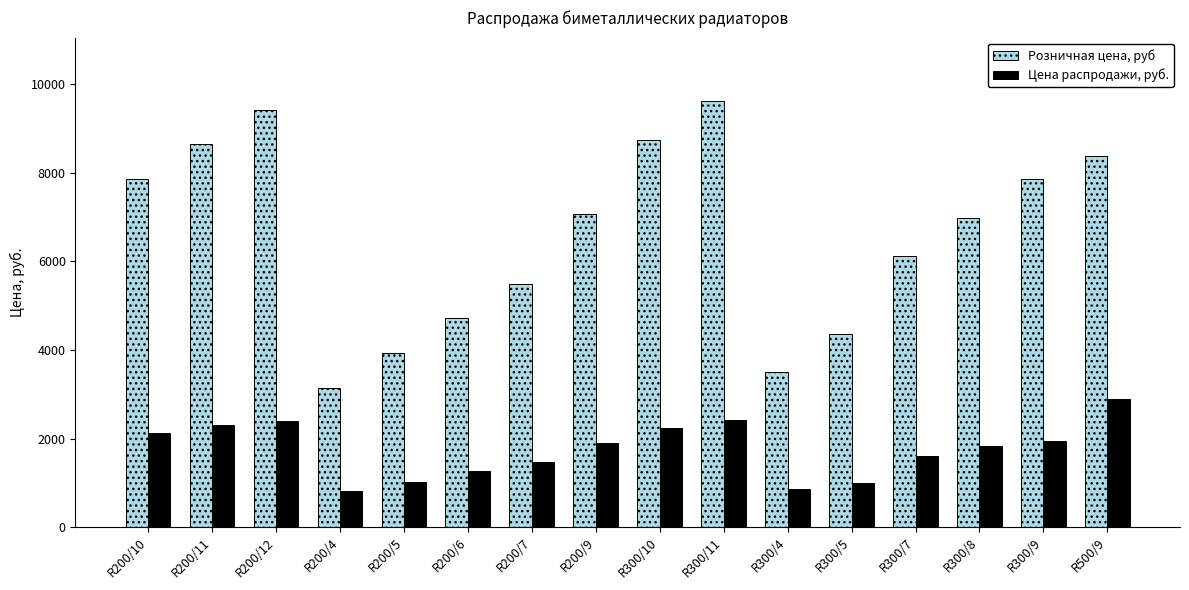

What is the total value across all series at R200/7?

6966.9